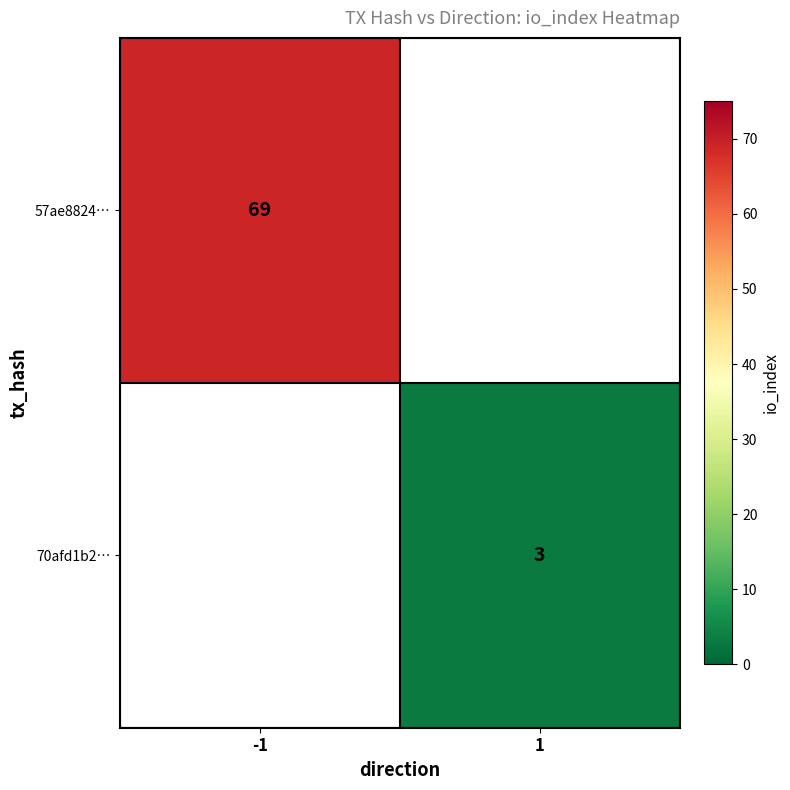

Is the value of 57ae8824… at -1 greater than the value of 70afd1b2… at 1?

Yes